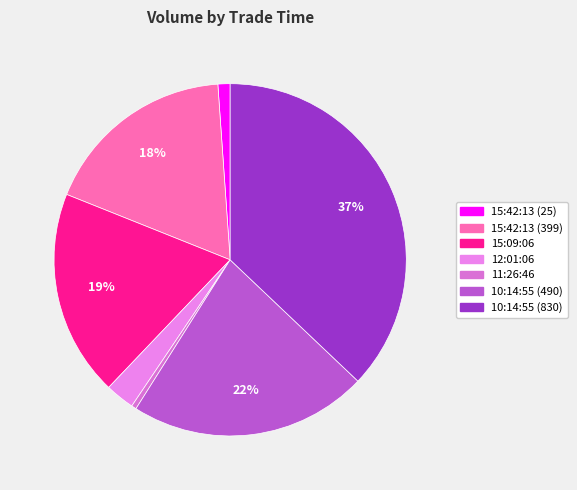

Count the number of slices in the pie.

7